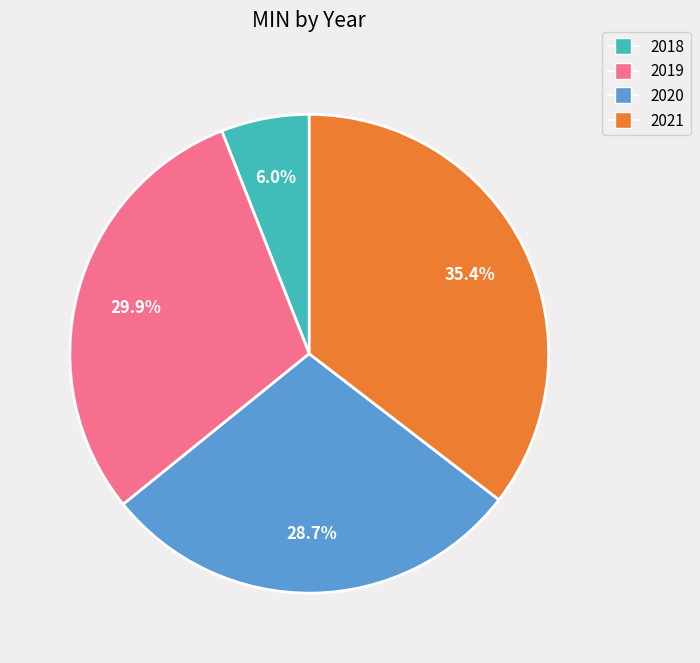

Is there a majority slice in this chart?

No